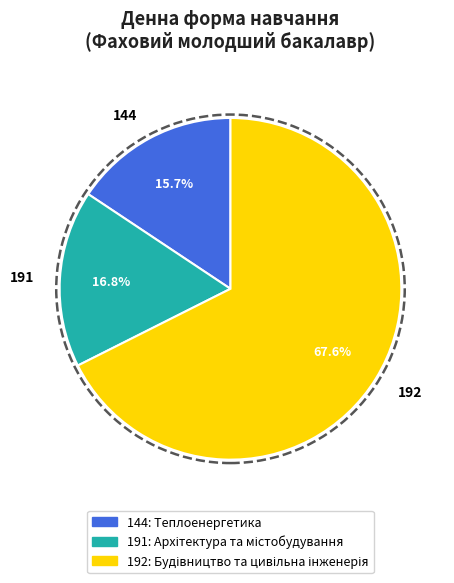

Do 144 and 192 together represent more than half of the pie?

Yes